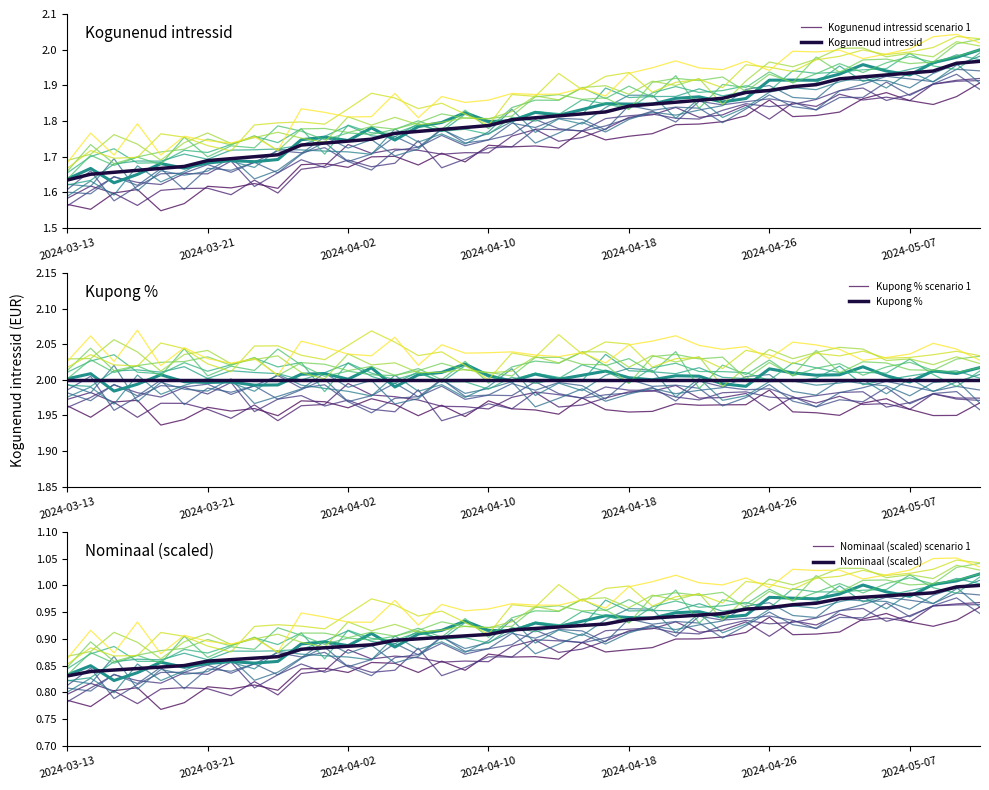

Reading left to right, list all the values displayed in this chart.

Kogunenud intressid scenario 1: 1.6	1.6	1.6	1.6	1.5	1.6	1.6	1.6	1.6	1.6	1.7	1.7	1.7	1.7	1.7	1.7	1.7	1.7	1.7	1.7	1.7	1.7	1.8	1.7	1.8	1.8	1.8	1.8	1.8	1.8	1.9	1.8	1.8	1.8	1.9	1.9	1.9	1.8	1.9	1.9
Kogunenud intressid: 1.6	1.7	1.7	1.7	1.7	1.7	1.7	1.7	1.7	1.7	1.7	1.7	1.7	1.7	1.8	1.8	1.8	1.8	1.8	1.8	1.8	1.8	1.8	1.8	1.8	1.8	1.9	1.9	1.9	1.9	1.9	1.9	1.9	1.9	1.9	1.9	1.9	1.9	2.0	2.0
Kupong % scenario 1: 2.0	1.9	2.0	2.0	1.9	1.9	2.0	2.0	2.0	1.9	2.0	2.0	2.0	2.0	2.0	1.9	2.0	1.9	2.0	2.0	2.0	2.0	2.0	2.0	2.0	2.0	2.0	2.0	2.0	2.0	2.0	2.0	2.0	2.0	2.0	2.0	2.0	1.9	2.0	2.0
Kupong %: 2.0	2.0	2.0	2.0	2.0	2.0	2.0	2.0	2.0	2.0	2.0	2.0	2.0	2.0	2.0	2.0	2.0	2.0	2.0	2.0	2.0	2.0	2.0	2.0	2.0	2.0	2.0	2.0	2.0	2.0	2.0	2.0	2.0	2.0	2.0	2.0	2.0	2.0	2.0	2.0
Nominaal (scaled) scenario 1: 0.8	0.8	0.8	0.8	0.8	0.8	0.8	0.8	0.8	0.8	0.8	0.8	0.8	0.9	0.9	0.8	0.9	0.8	0.9	0.9	0.9	0.9	0.9	0.9	0.9	0.9	0.9	0.9	0.9	0.9	0.9	0.9	0.9	0.9	0.9	0.9	0.9	0.9	0.9	1.0
Nominaal (scaled): 0.8	0.8	0.8	0.8	0.8	0.8	0.9	0.9	0.9	0.9	0.9	0.9	0.9	0.9	0.9	0.9	0.9	0.9	0.9	0.9	0.9	0.9	0.9	0.9	0.9	0.9	0.9	0.9	0.9	1.0	1.0	1.0	1.0	1.0	1.0	1.0	1.0	1.0	1.0	1.0